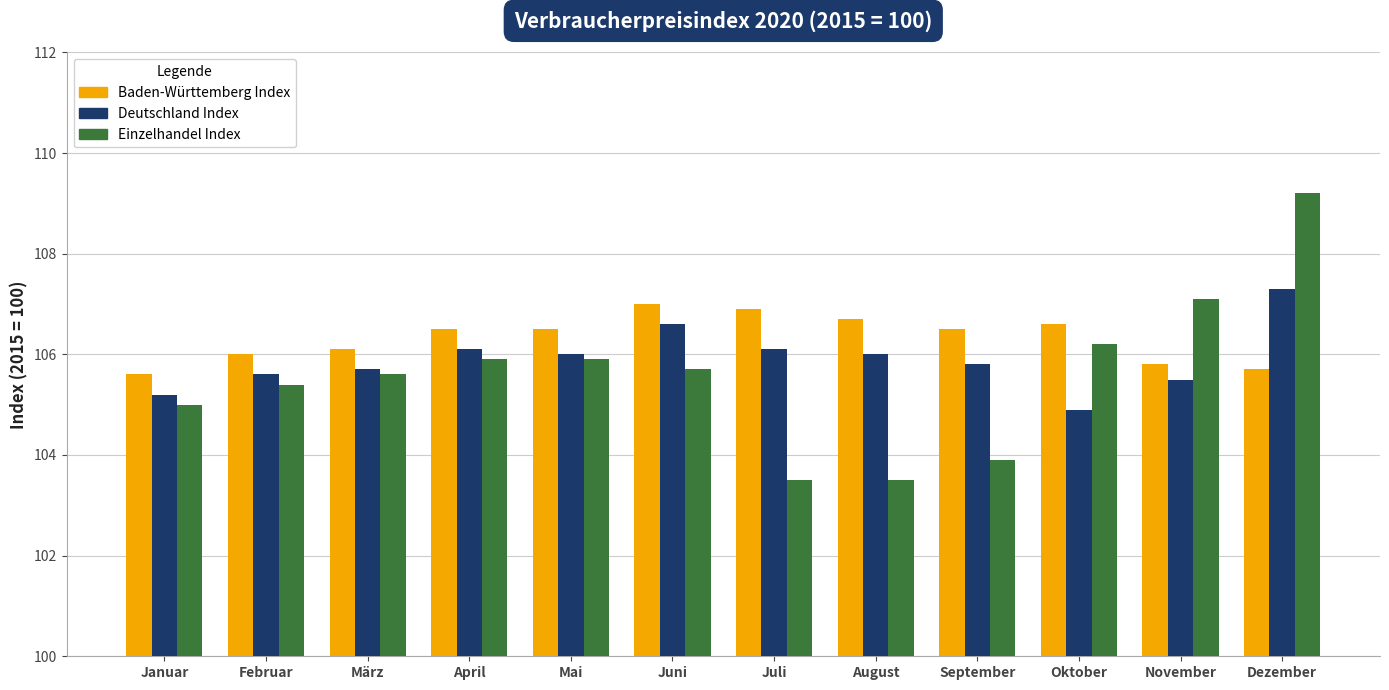

What is the smallest value displayed?

103.5